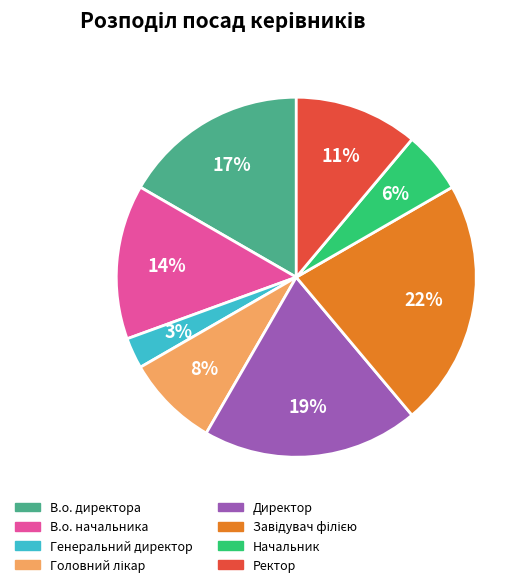

To the nearest percent, what is the average slice percentage?

12%